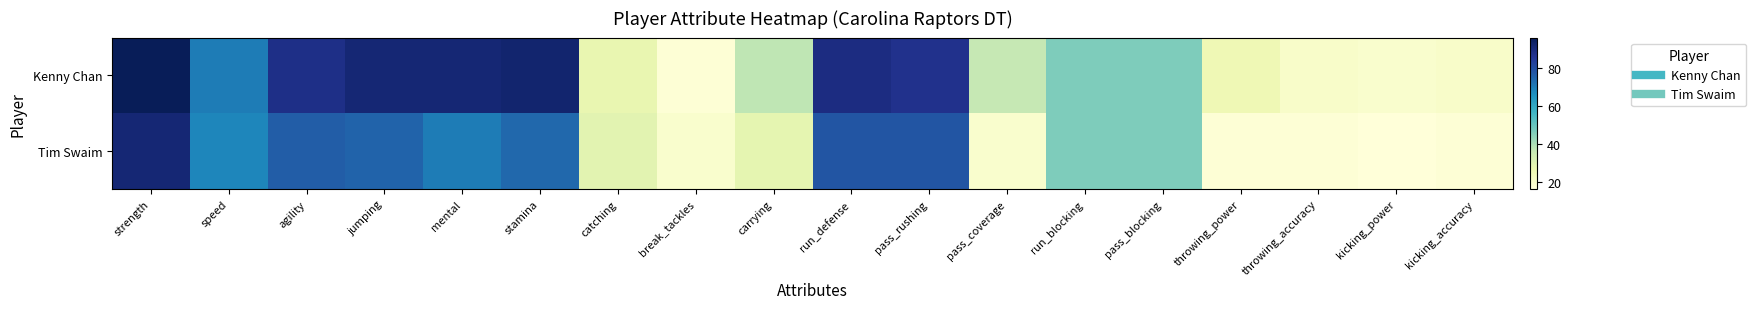

At how many categories does at least one series exceed 62?

8